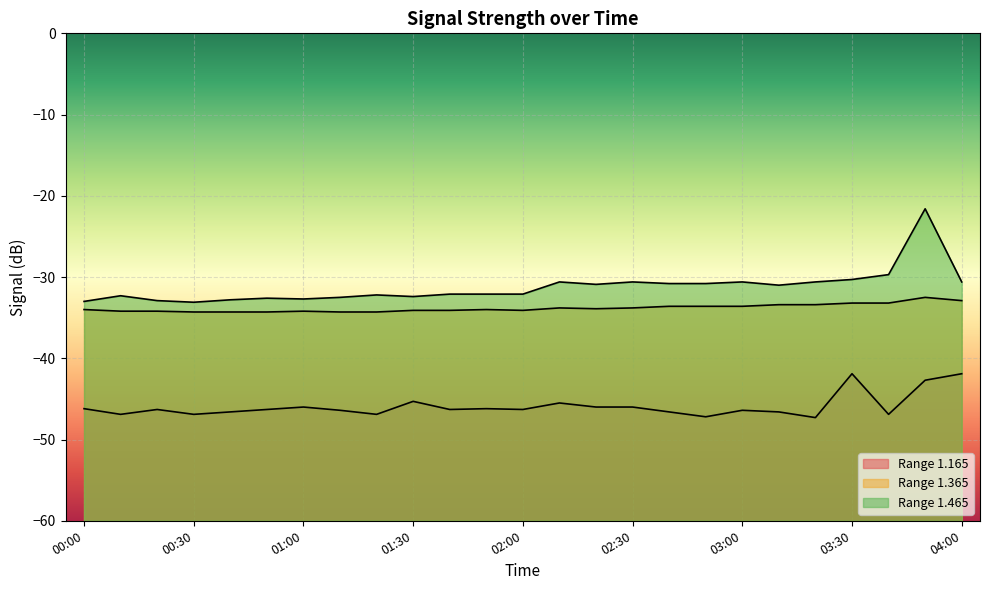

At which category is the sum across all series the highest?

03:50